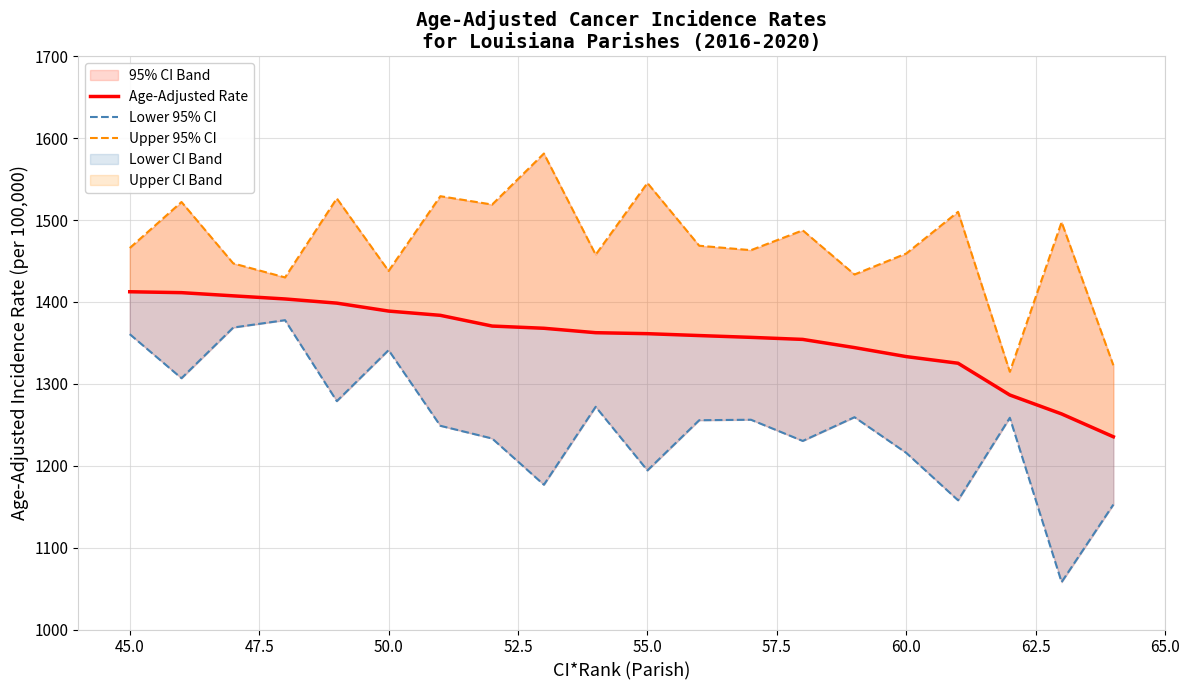

How many data points in Age-Adjusted Rate are less than 1362?

10